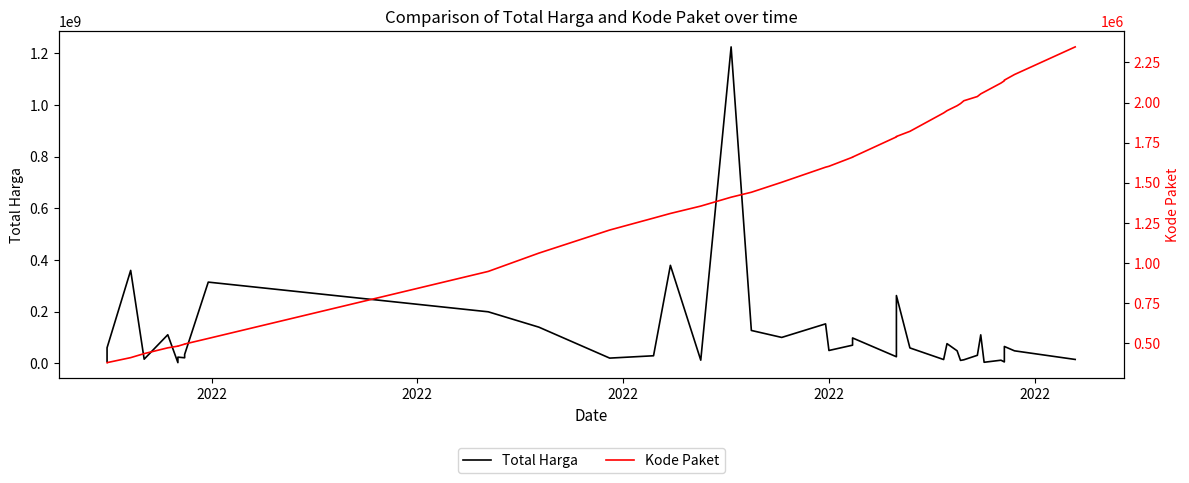

True or false: Total Harga has more than 2 points higher than both neighbors.

True